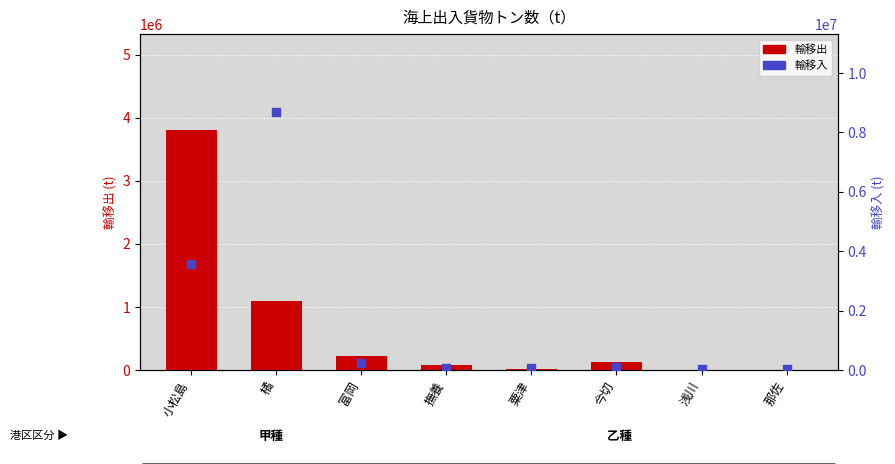

Which series has the widest spread of Y values?

輸移入